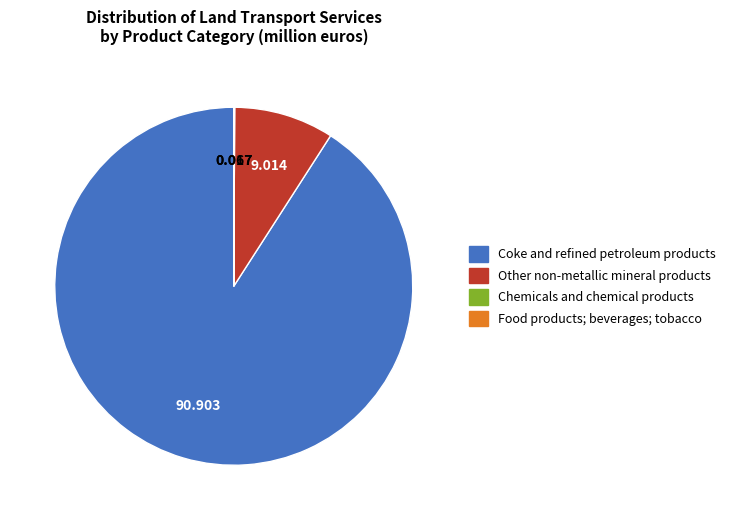

What is the largest slice in the pie chart?

Coke and refined petroleum products